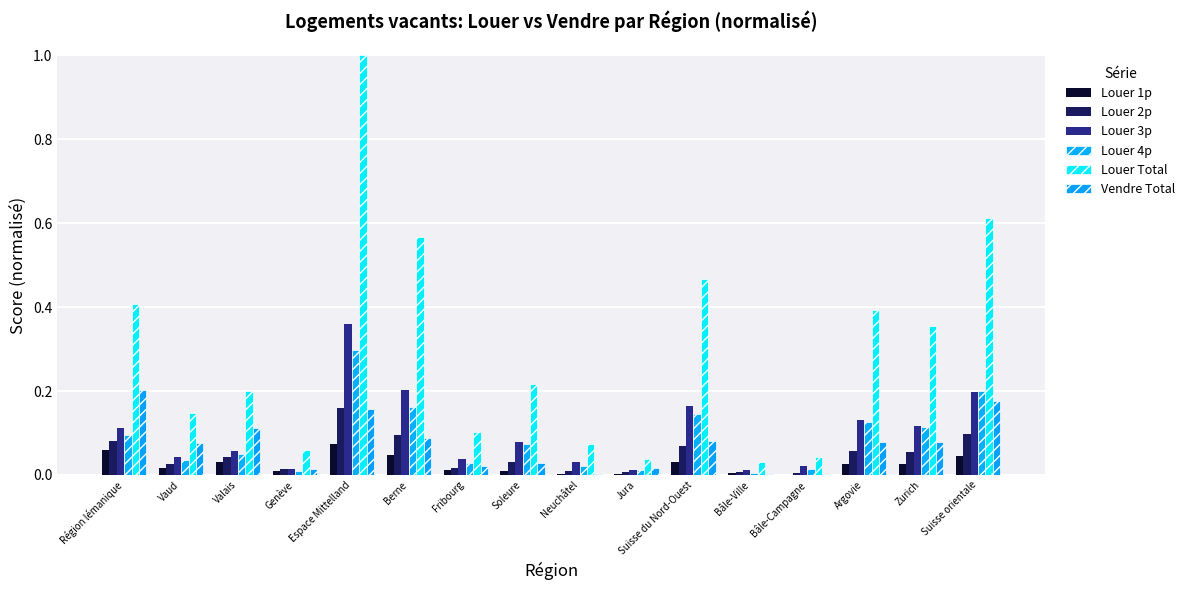

How many categories are shown in the chart?

16